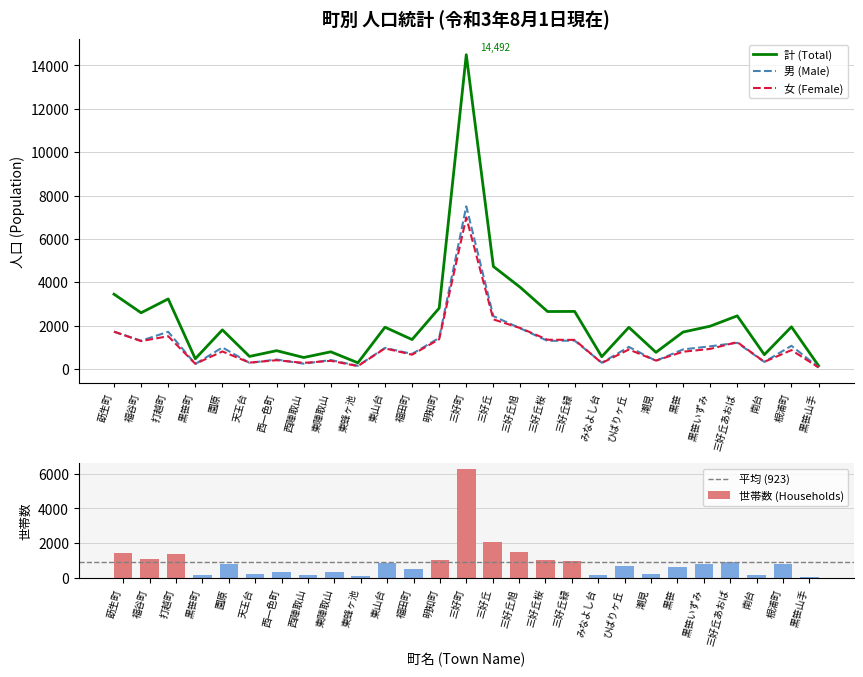

Does the chart contain any negative values?

No